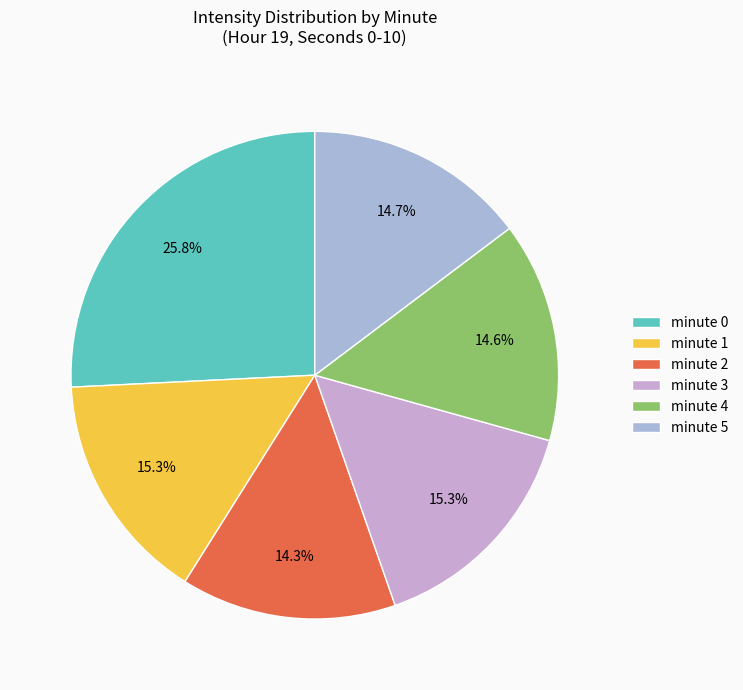

True or false: minute 3 accounts for 24% of the total.

False